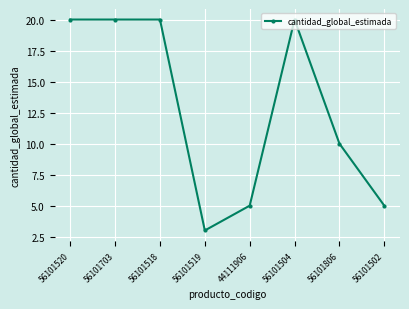

At which label is the value closest to 11?

56101806